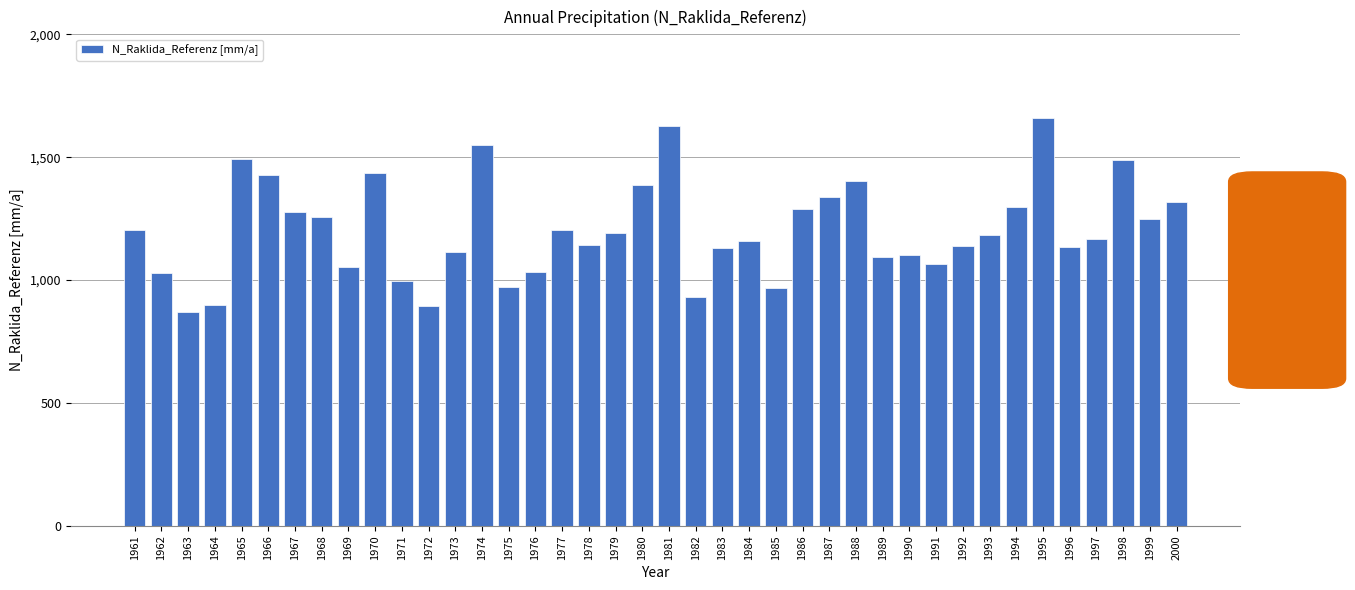

What is the sum of the values at 1970 and 1973?

2549.9